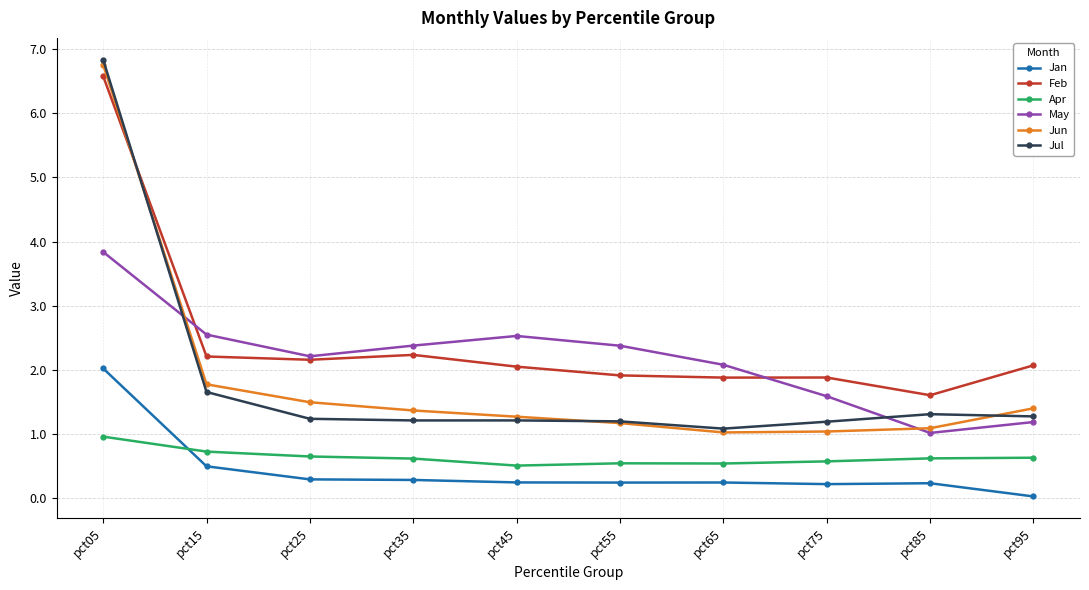

At which category does the chart reach its minimum across all series?

pct95